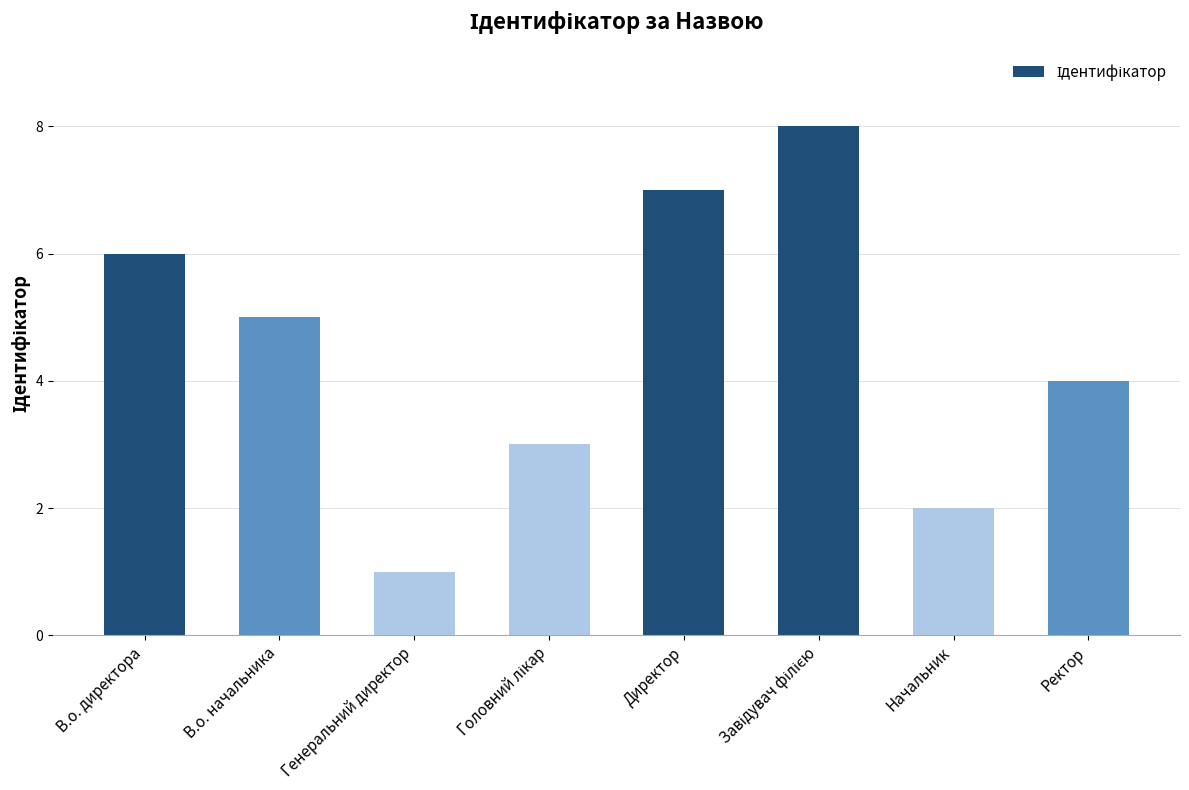

The value at Начальник is 3. True or false?

False